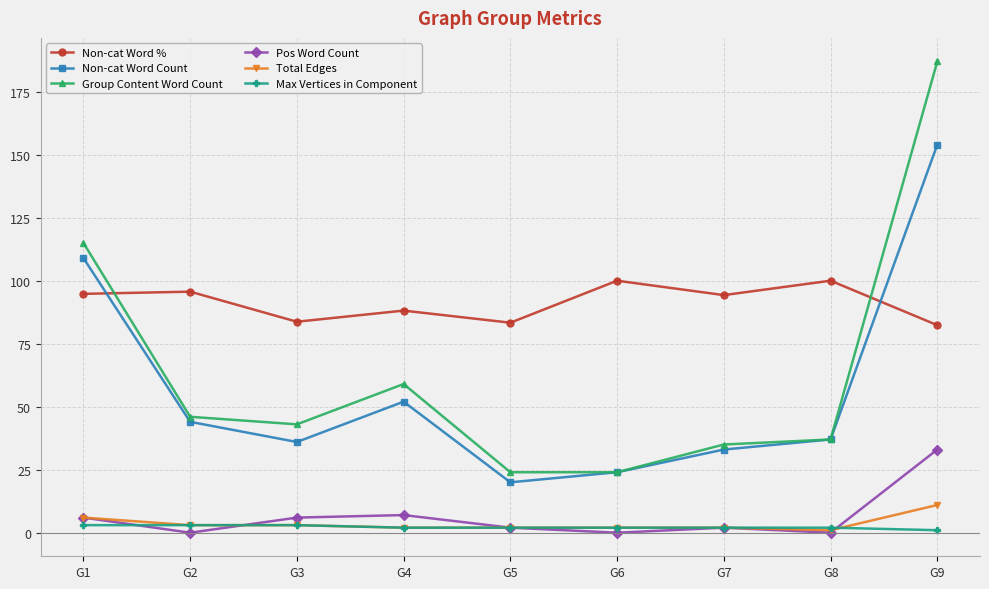

Count the number of data series in this chart.

6